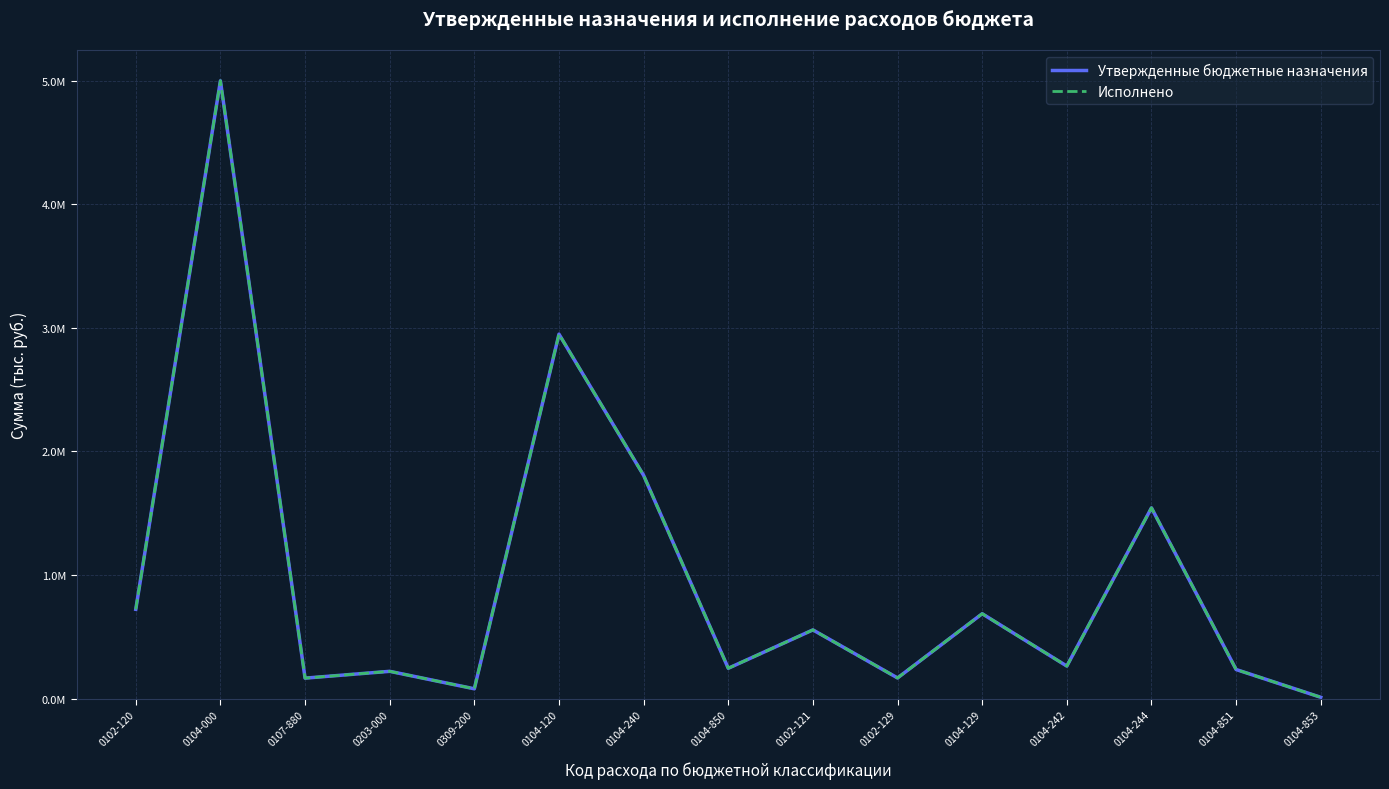

What are all the series names shown in the legend?

Утвержденные бюджетные назначения, Исполнено